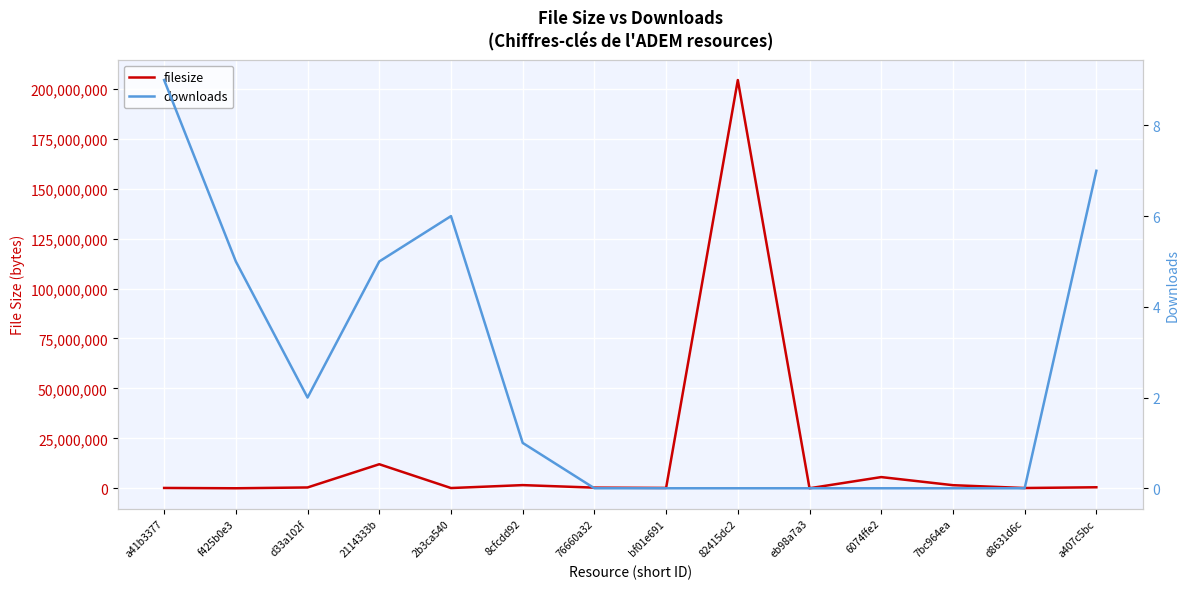

What is the spread (max minus min) of values at 6074ffe2?

5616190